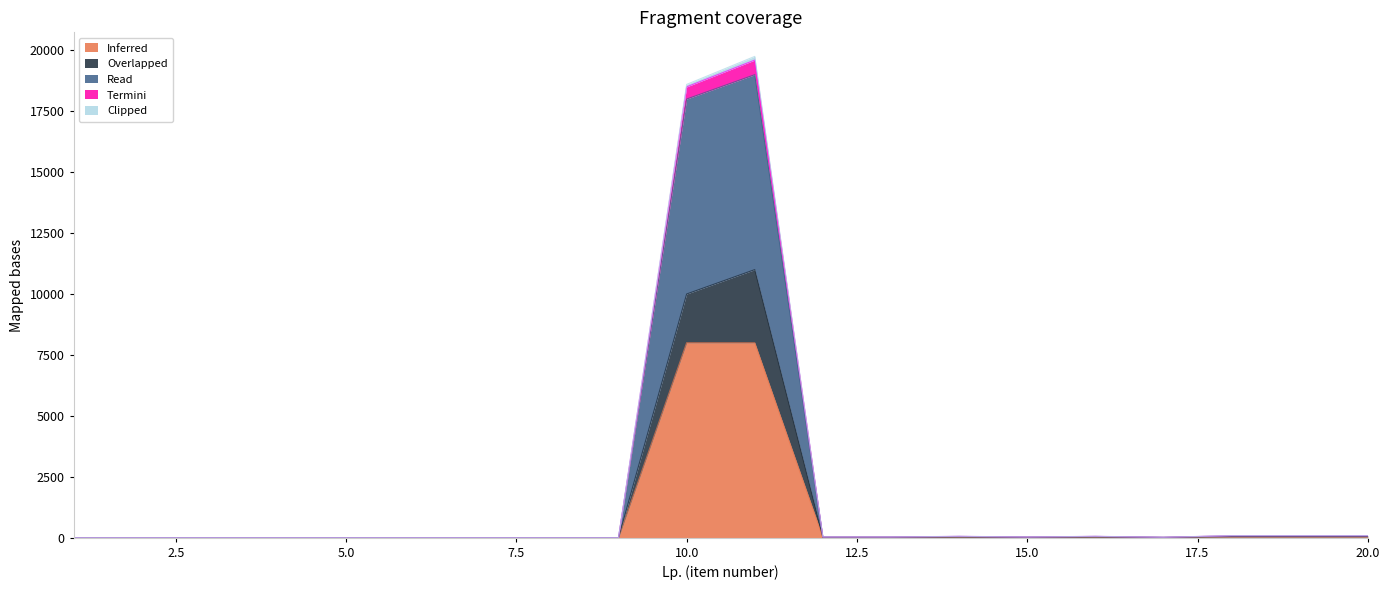

The Read series shows -10090 at 9. True or false?

False